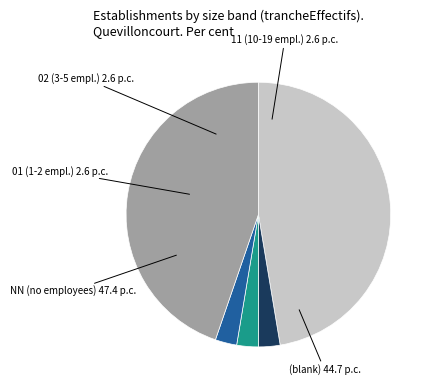

Is there any slice that represents more than half of the pie?

No